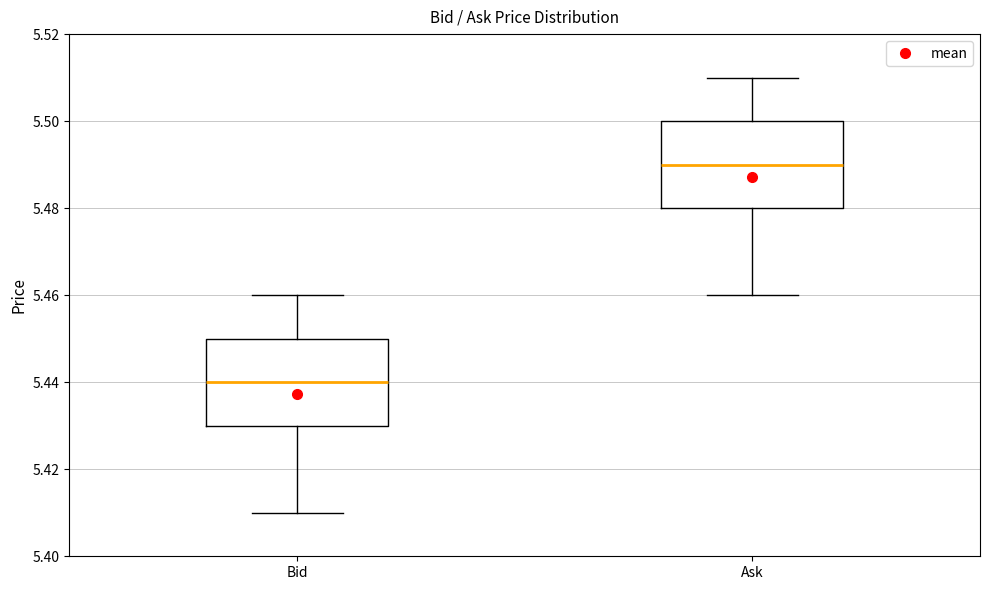

Reading left to right, read every box against the y-axis: the position of its median line, the range the box covers, and the ends of its whiskers. The values are not printed on the chart, so give them approximately, as read against the axis.

Bid: median 5.44, box 5.43 to 5.45, whiskers 5.41 to 5.46
Ask: median 5.49, box 5.48 to 5.50, whiskers 5.46 to 5.51